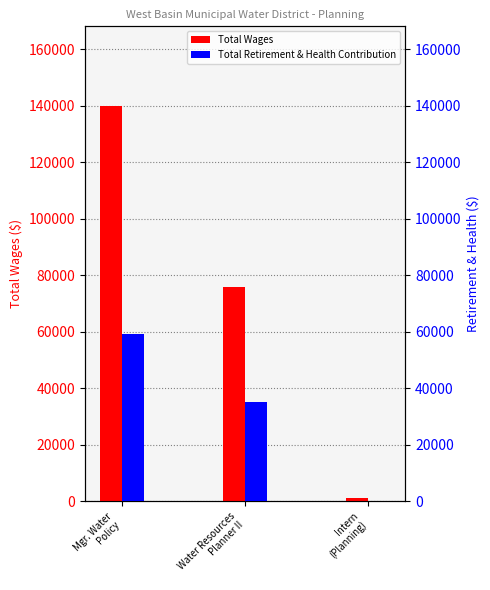

What are all the series names shown in the legend?

Total Wages, Total Retirement & Health Contribution